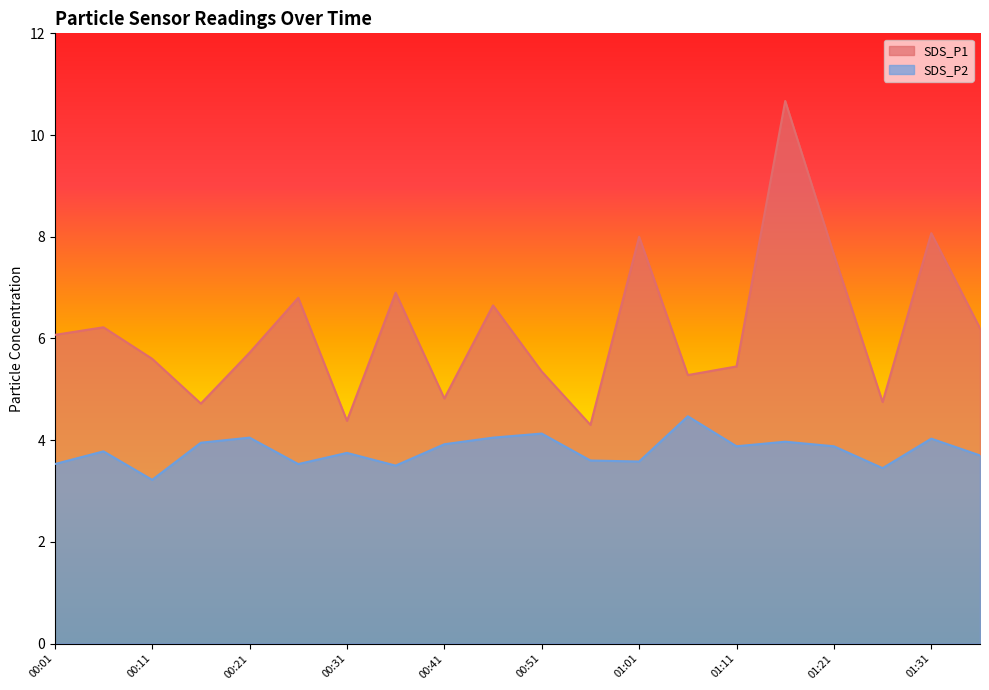

The value of SDS_P2 at 00:01 is 3.5. True or false?

True